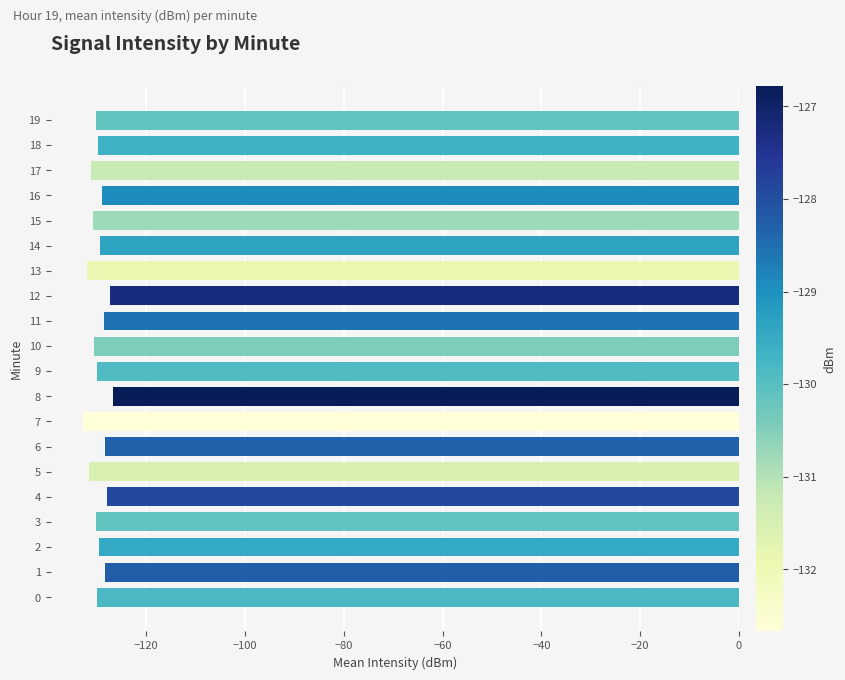

What is the average value?

-129.6